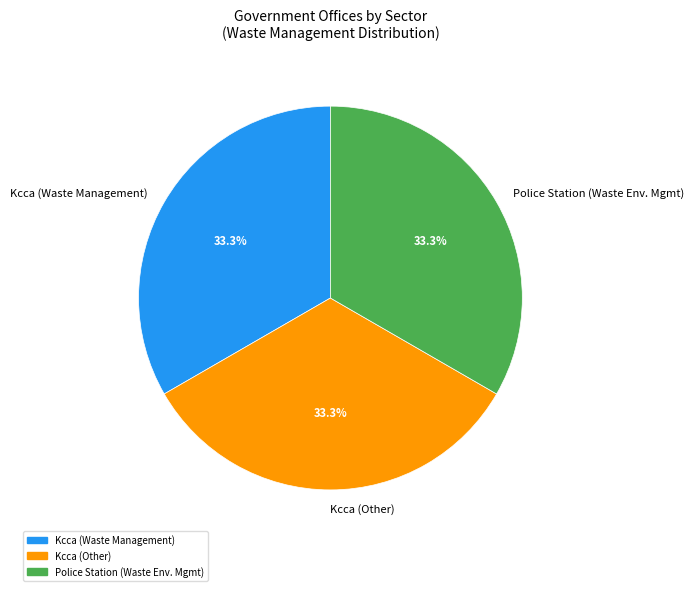

How many slices are in this pie chart?

3